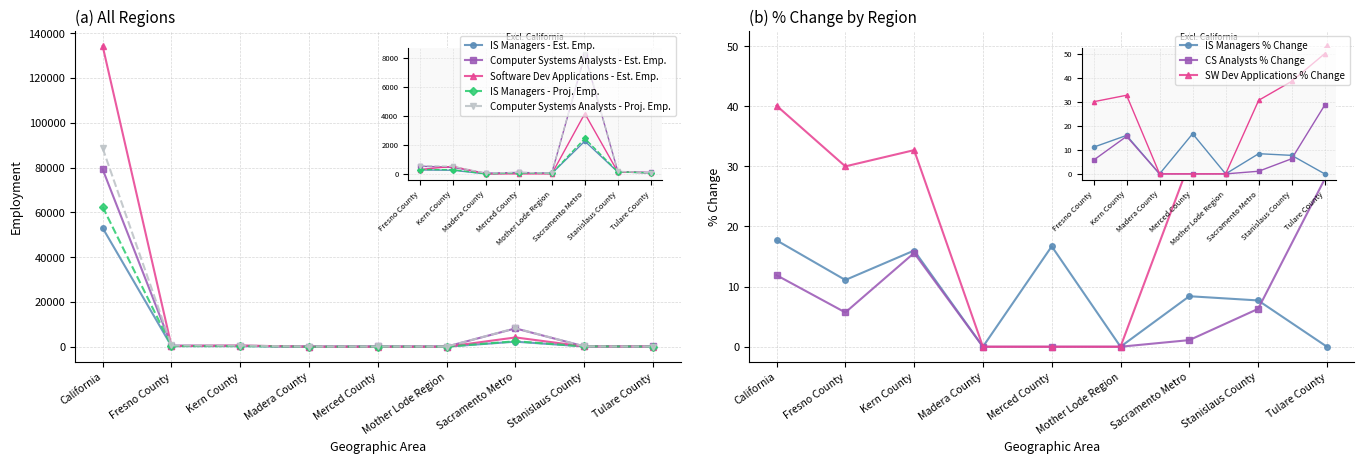

What is the greatest value displayed?

134200